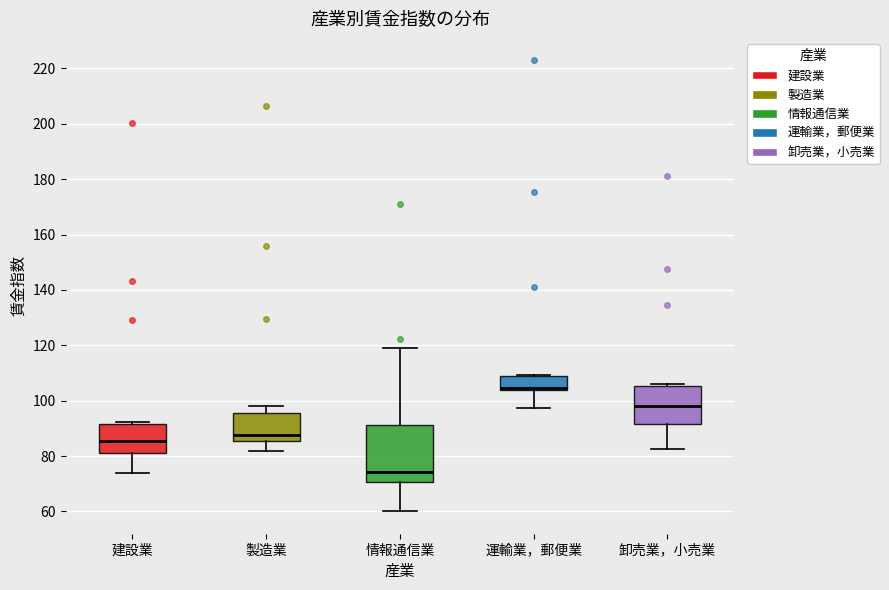

Which box has the lowest median line?

情報通信業